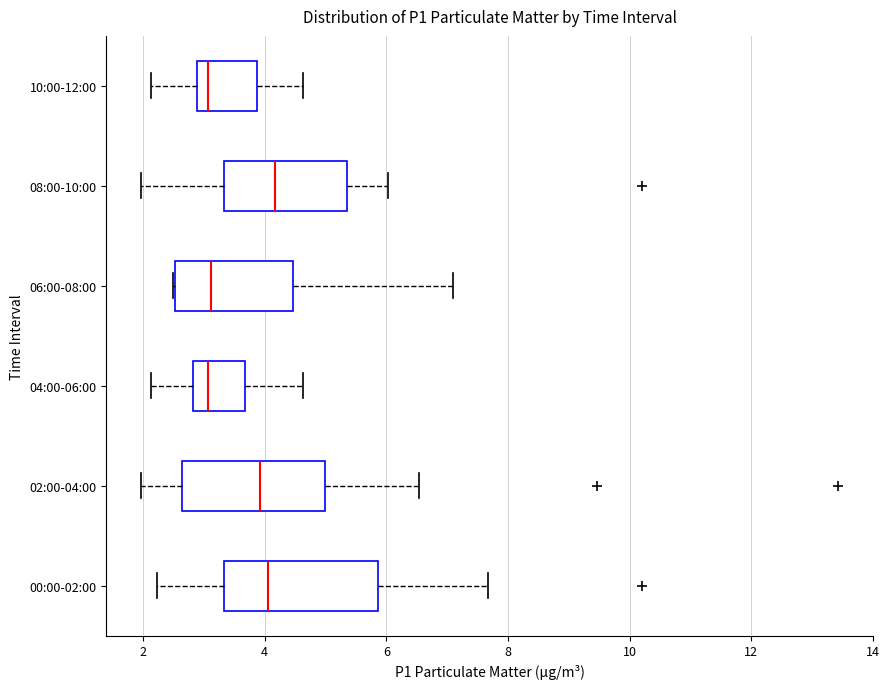

Reading bottom to top, transcribe this box plot: for each box, give where its median line is, the range the box spans, and where its two whiskers end, as read against the x-axis. The values are not printed on the chart, so give them approximately, as read against the axis.

00:00-02:00: median 4.0, box 3.4 to 5.8, whiskers 2.2 to 7.6
02:00-04:00: median 4.0, box 2.6 to 5.0, whiskers 2.0 to 6.6
04:00-06:00: median 3.0, box 2.8 to 3.6, whiskers 2.2 to 4.6
06:00-08:00: median 3.2, box 2.6 to 4.4, whiskers 2.6 to 7.2
08:00-10:00: median 4.2, box 3.4 to 5.4, whiskers 2.0 to 6.0
10:00-12:00: median 3.0, box 2.8 to 3.8, whiskers 2.2 to 4.6